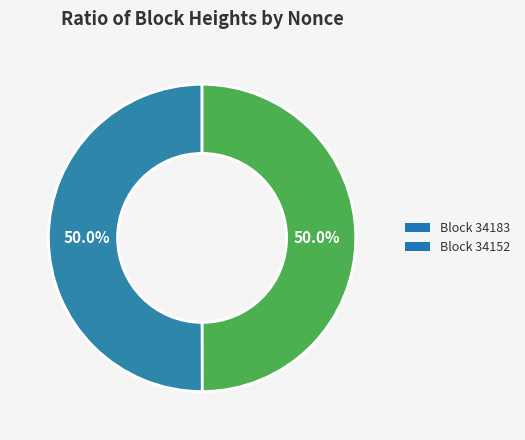

What is the ratio of the value at Block 34152 to the value at Block 34183?

1.0